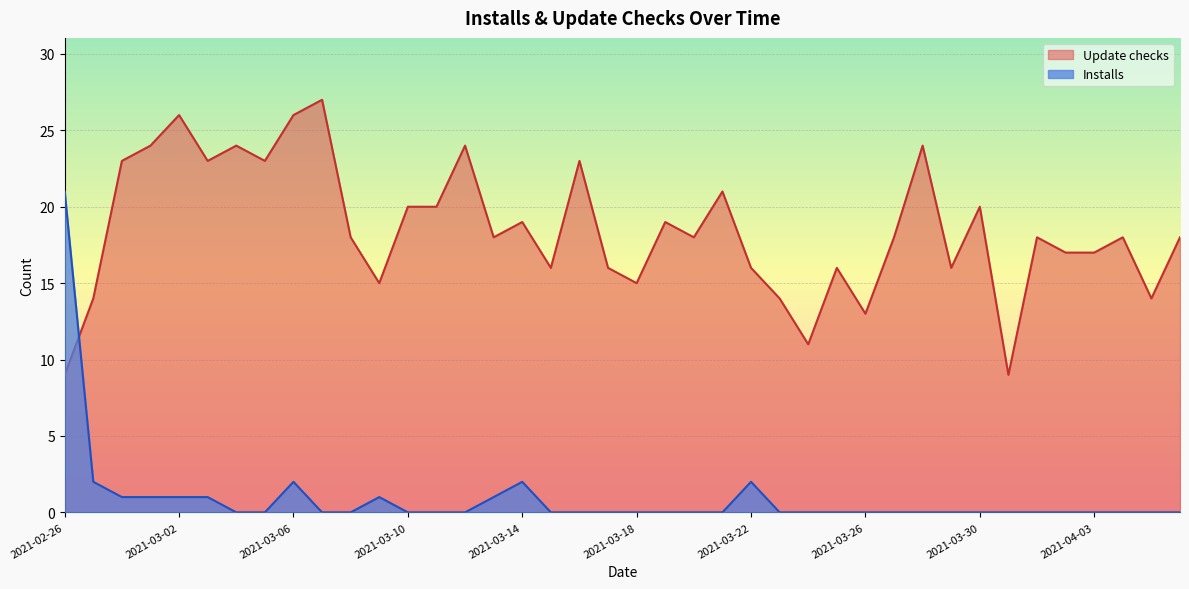

What is the difference between the Update checks values at 2021-03-27 and 2021-03-16?

5